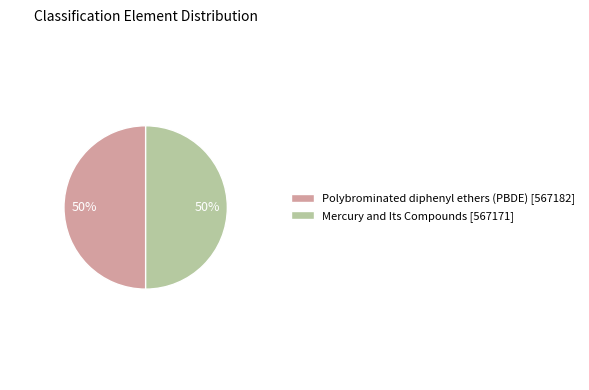

Is the sum of Polybrominated diphenyl ethers (PBDE) [567182] and Mercury and Its Compounds [567171] greater than half?

Yes